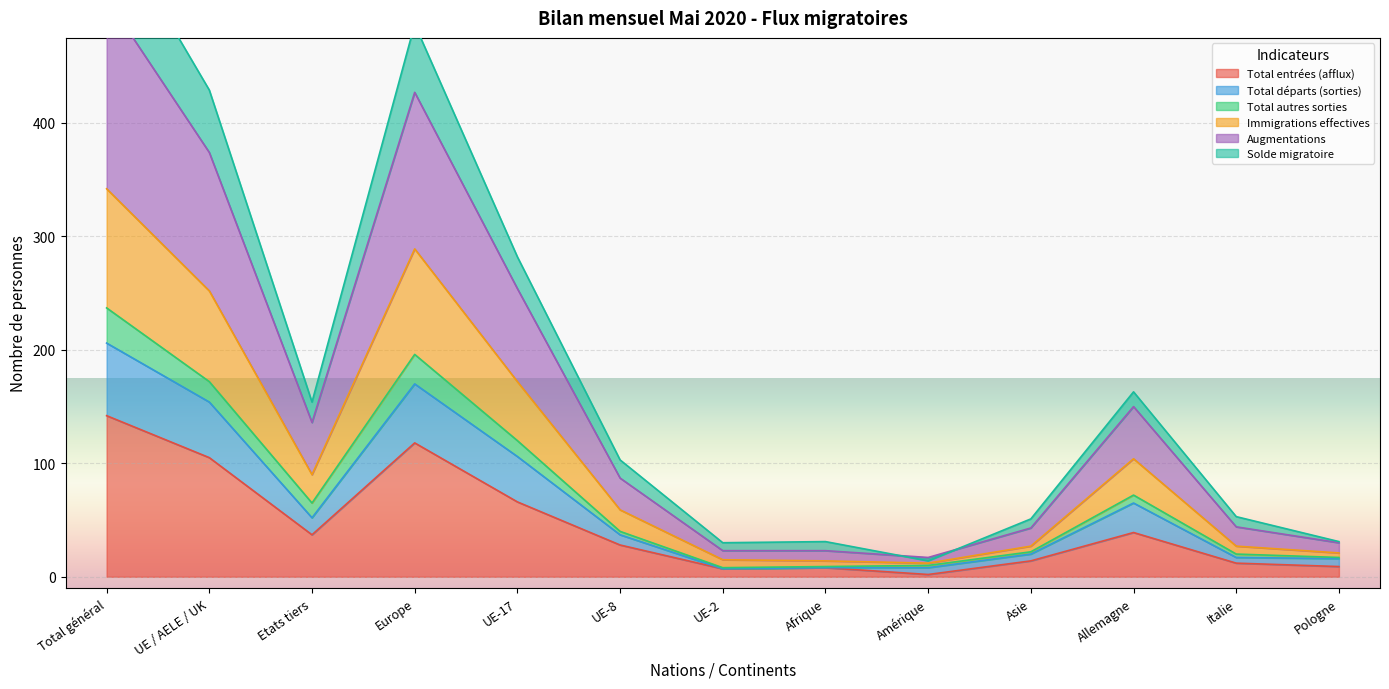

At which label does Total entrées (afflux) first exceed 28?

Total général